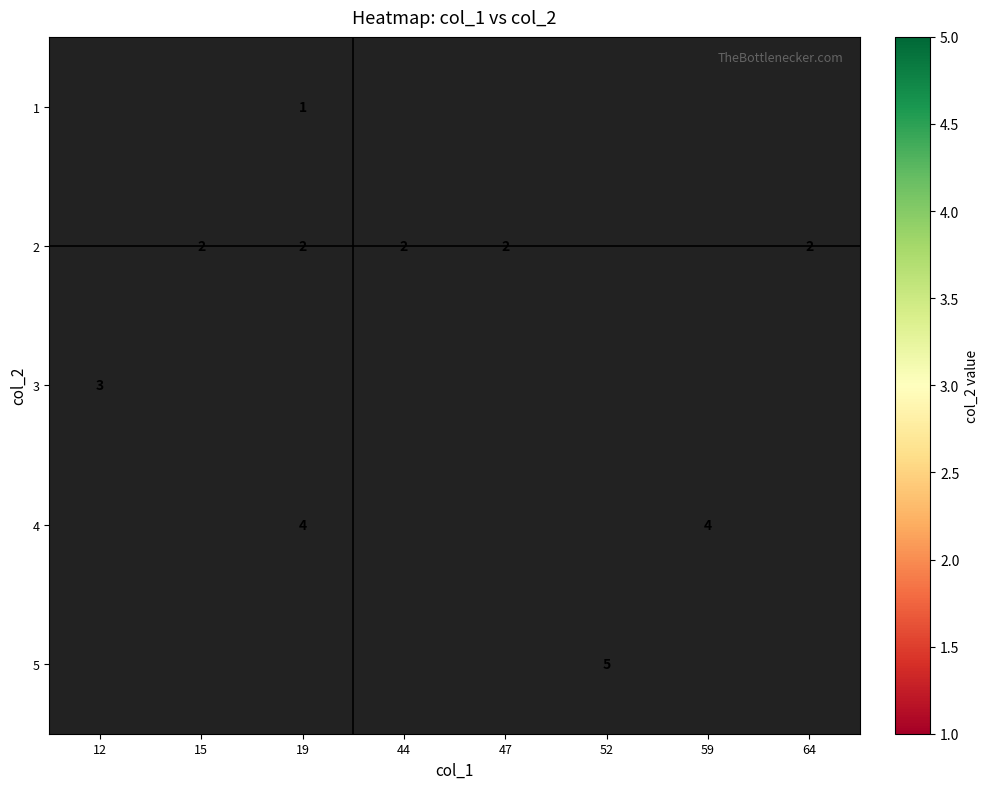

The value of 3 at 12 is 3. True or false?

True